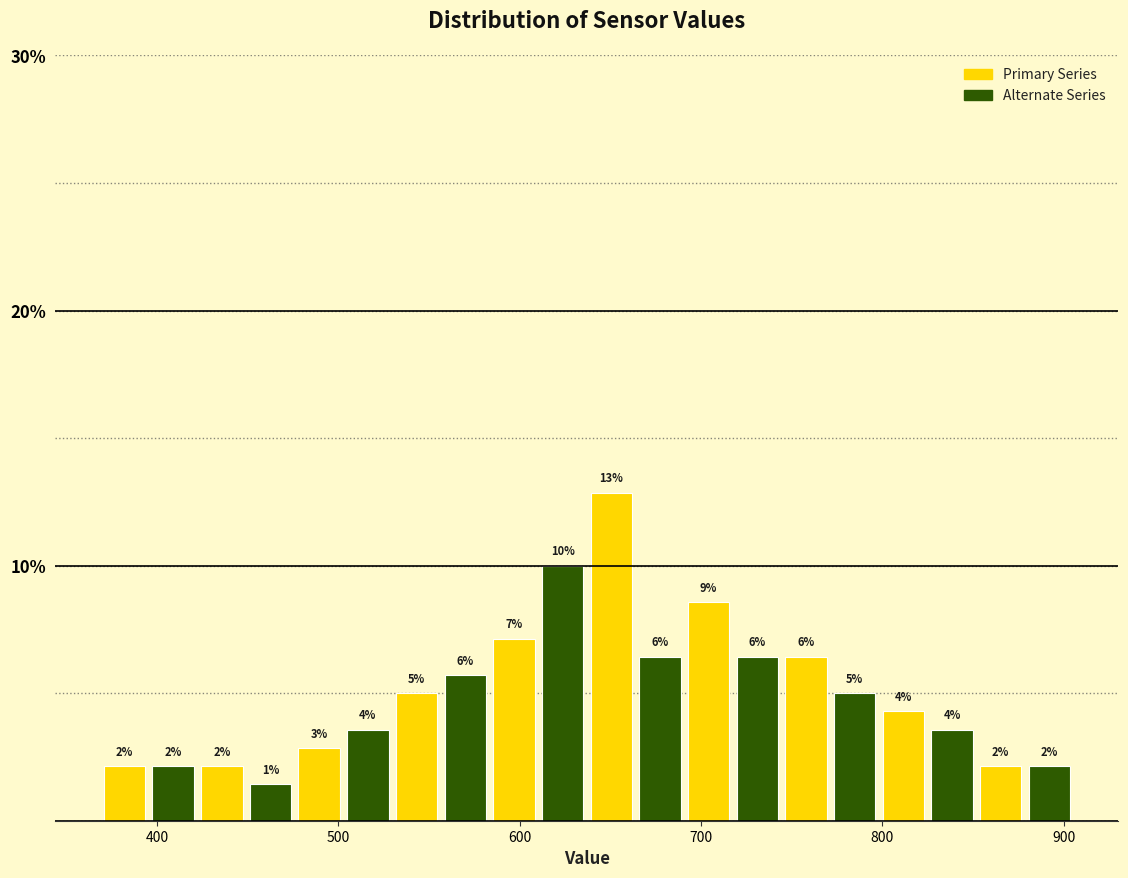

Read against the x-axis, roughly where is the centre of the tallest bar?

650